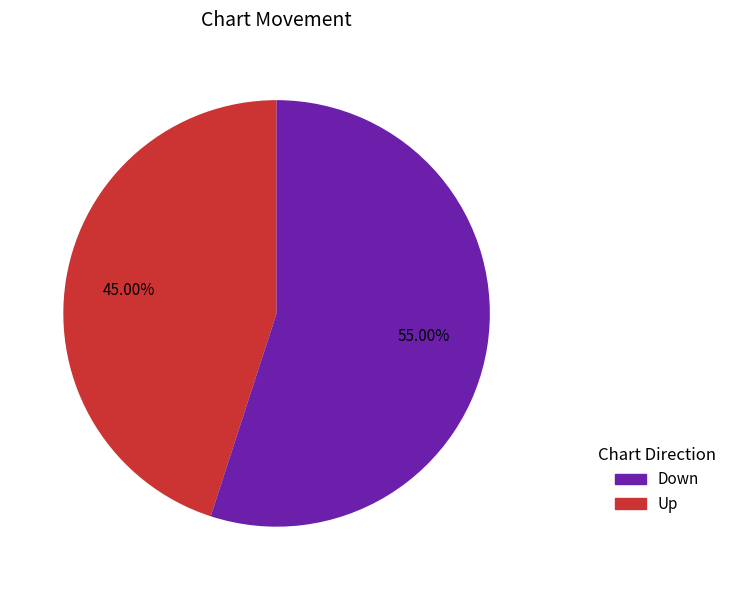

Rank the categories by value from lowest to highest.

up, down